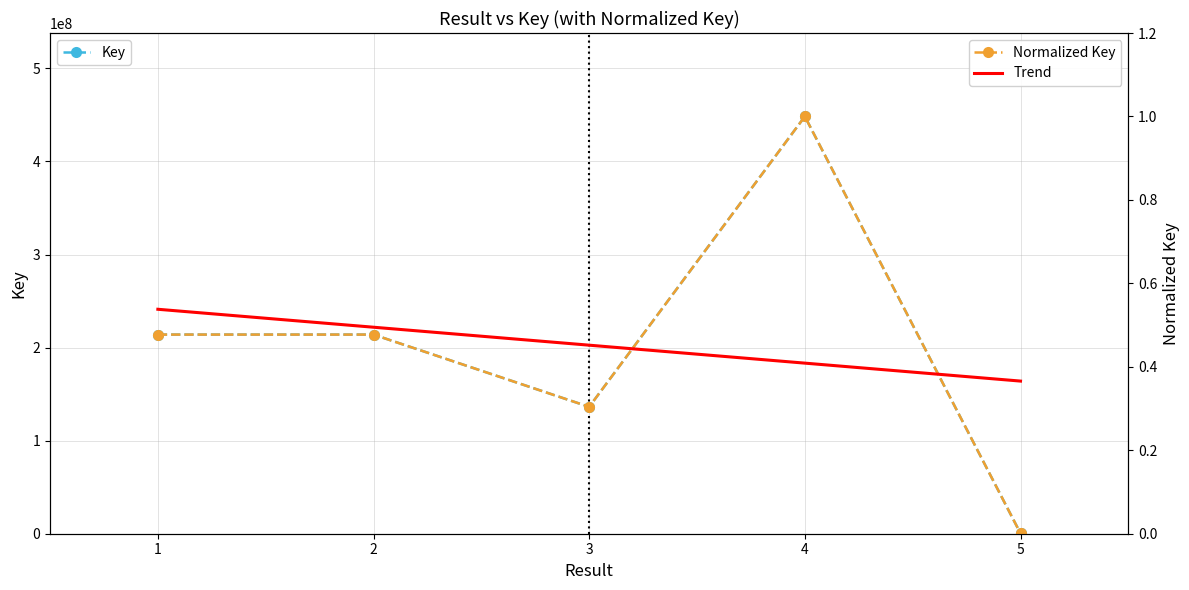

True or false: the data shows 570751 at 5.

False